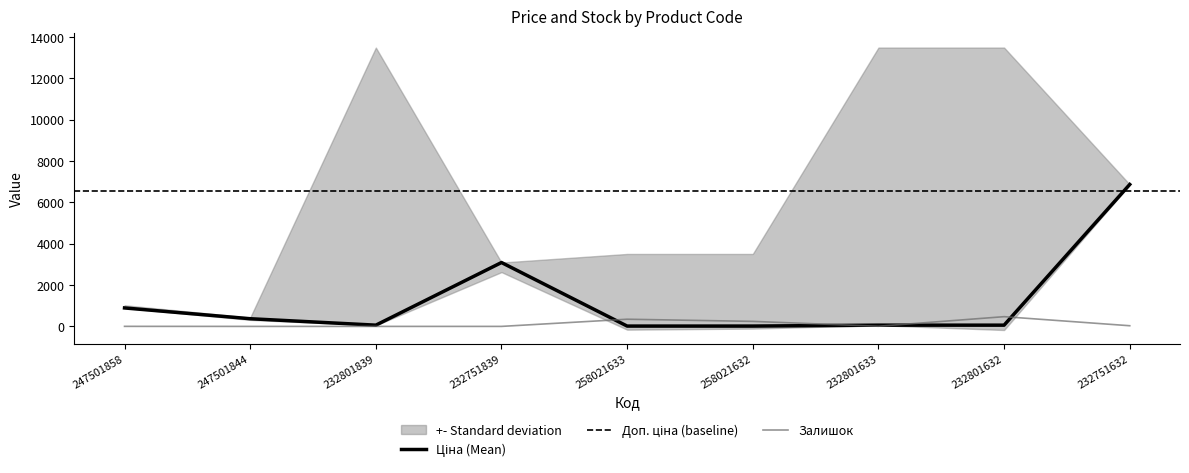

Is it true that Ціна equals 231.3 at 247501844?

False